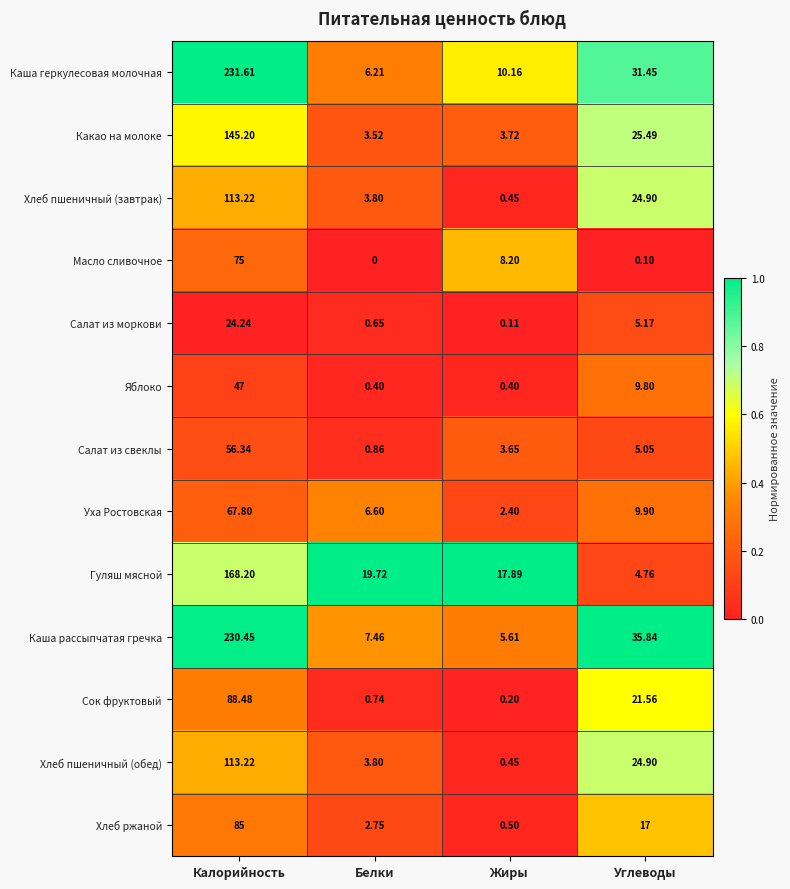

Which series has the widest spread of values?

Каша геркулесовая молочная